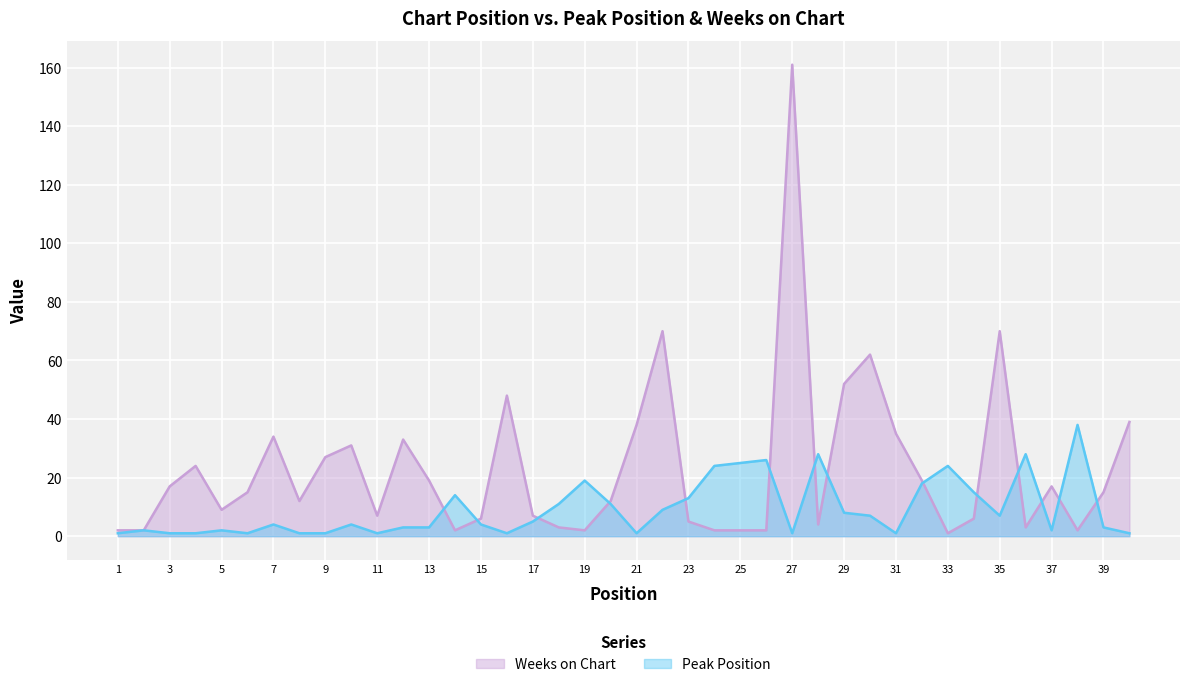

Does the chart display data point markers on the line(s)?

No